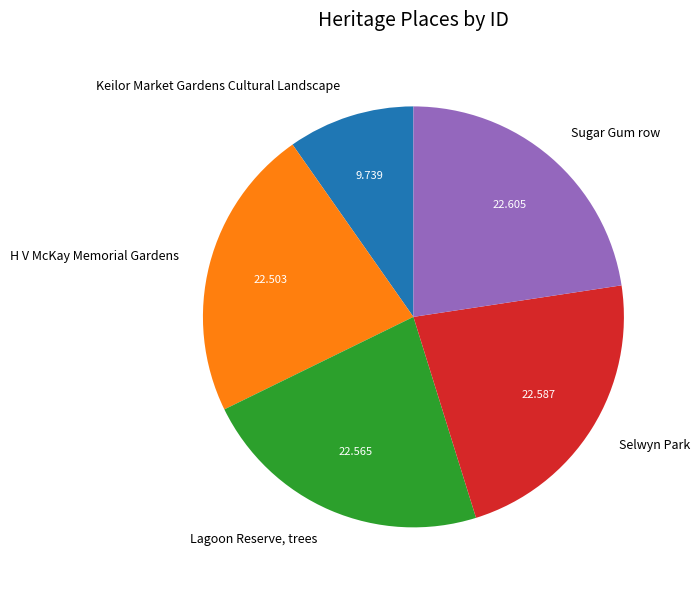

How many slices are in this pie chart?

5